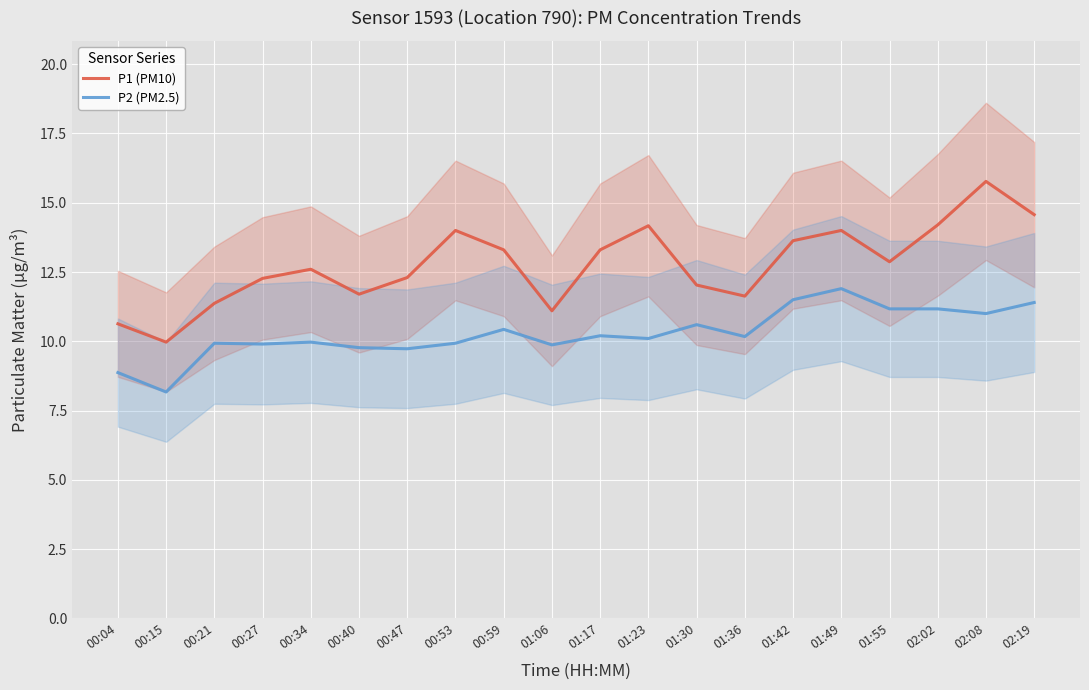

Which category has the highest value in the P2 (PM2.5) series?

01:49